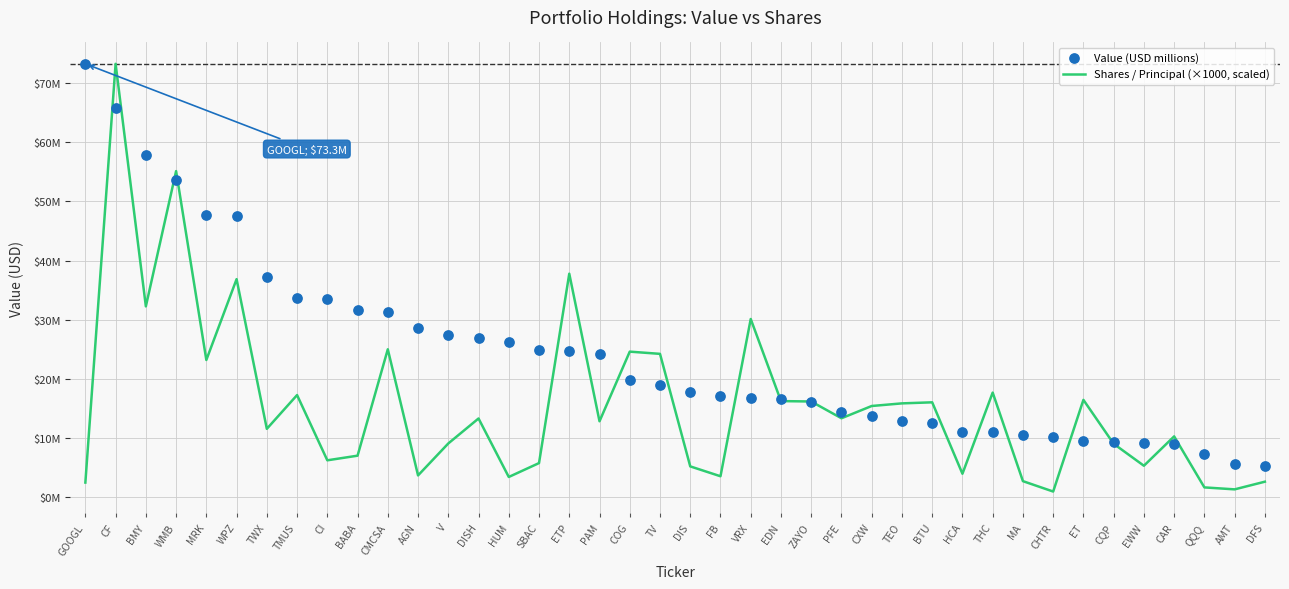

At how many categories does at least one series exceed 70?

2